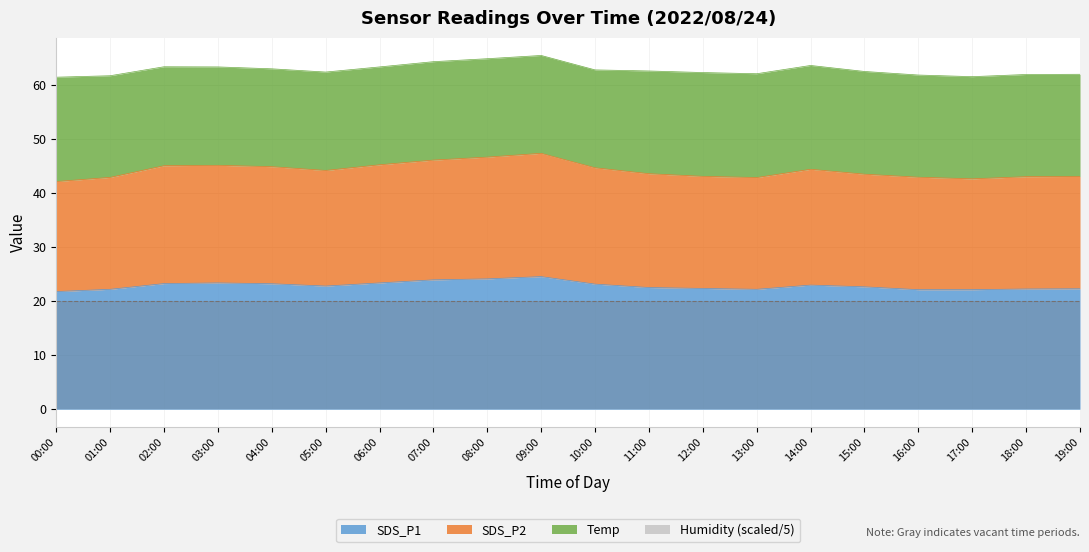

What is the value of the SDS_P1 point at the 8th from the left?

23.9